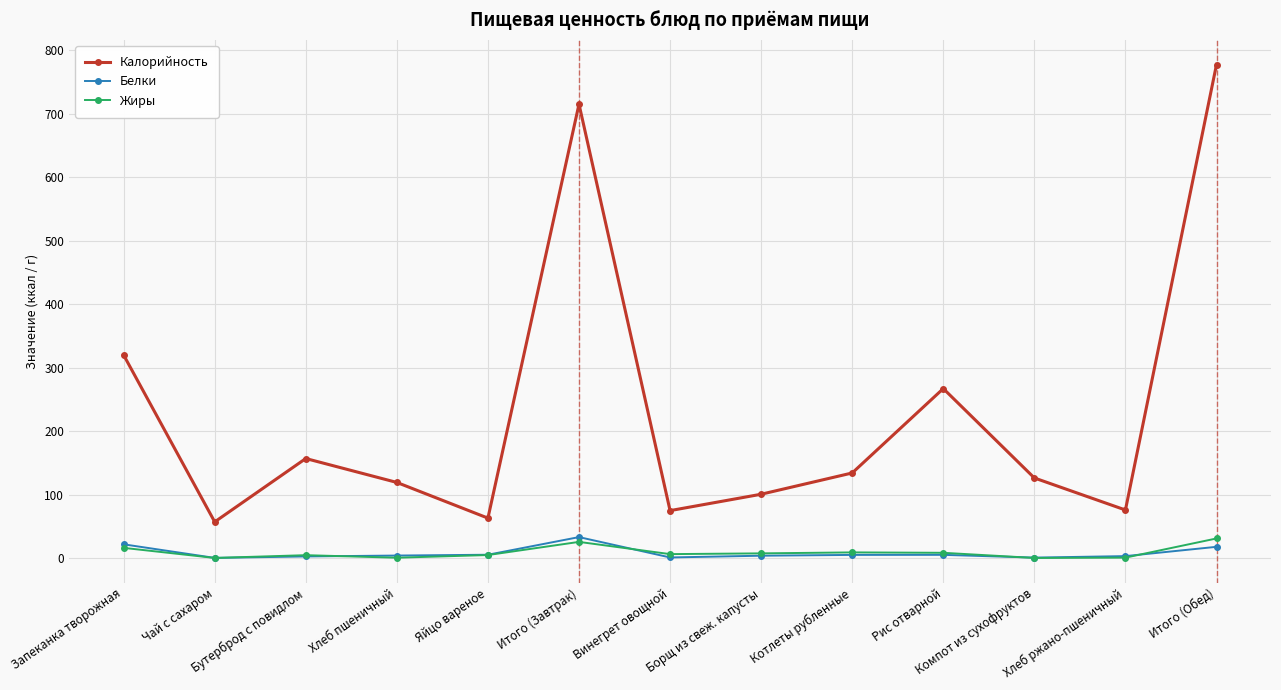

Which category has the highest value across all series?

Итого (Обед)